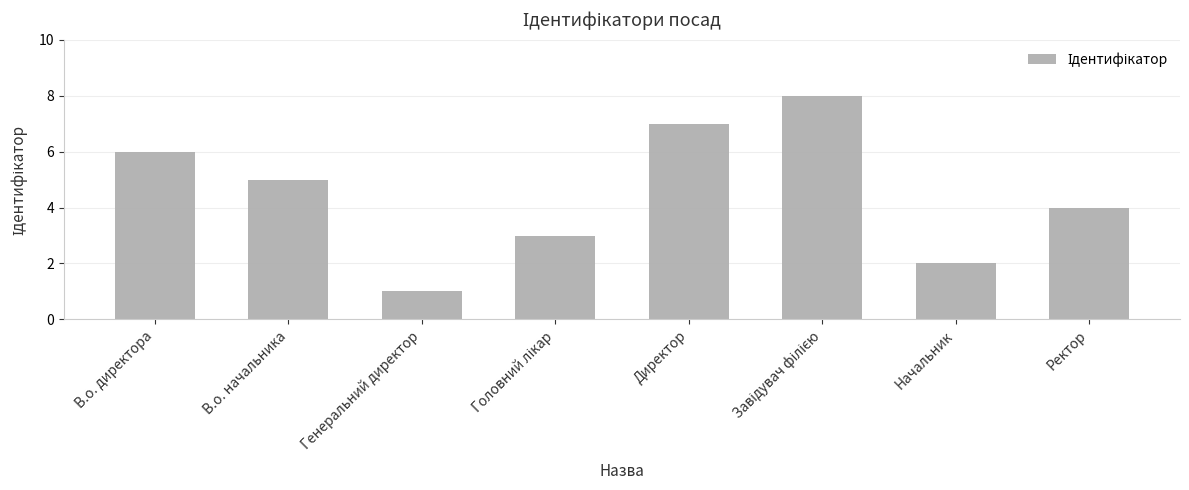

Count the values in the range 3 to 7.

5